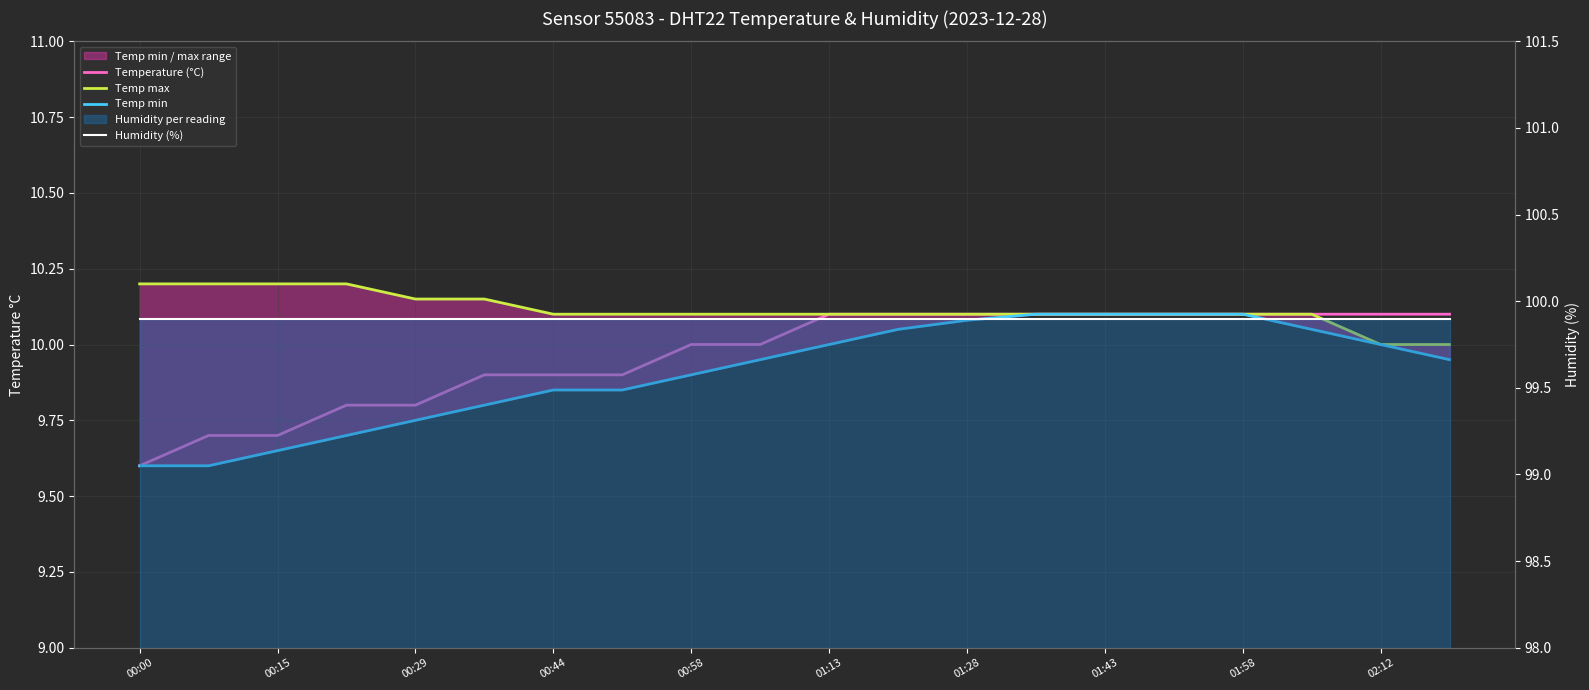

Where is Temp min nearest to the value 9?

00:00